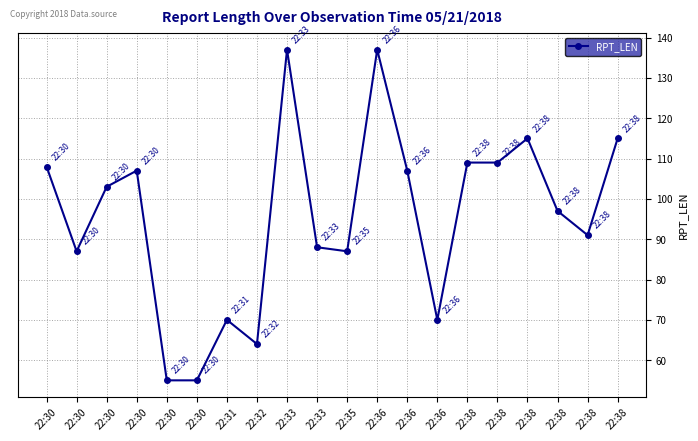

At which category does the chart reach its minimum across all series?

22:30